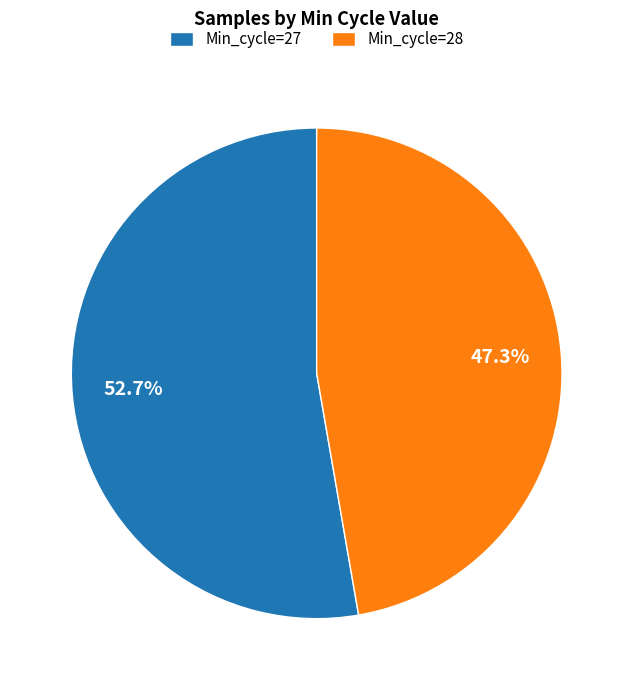

How many slices are in this pie chart?

2